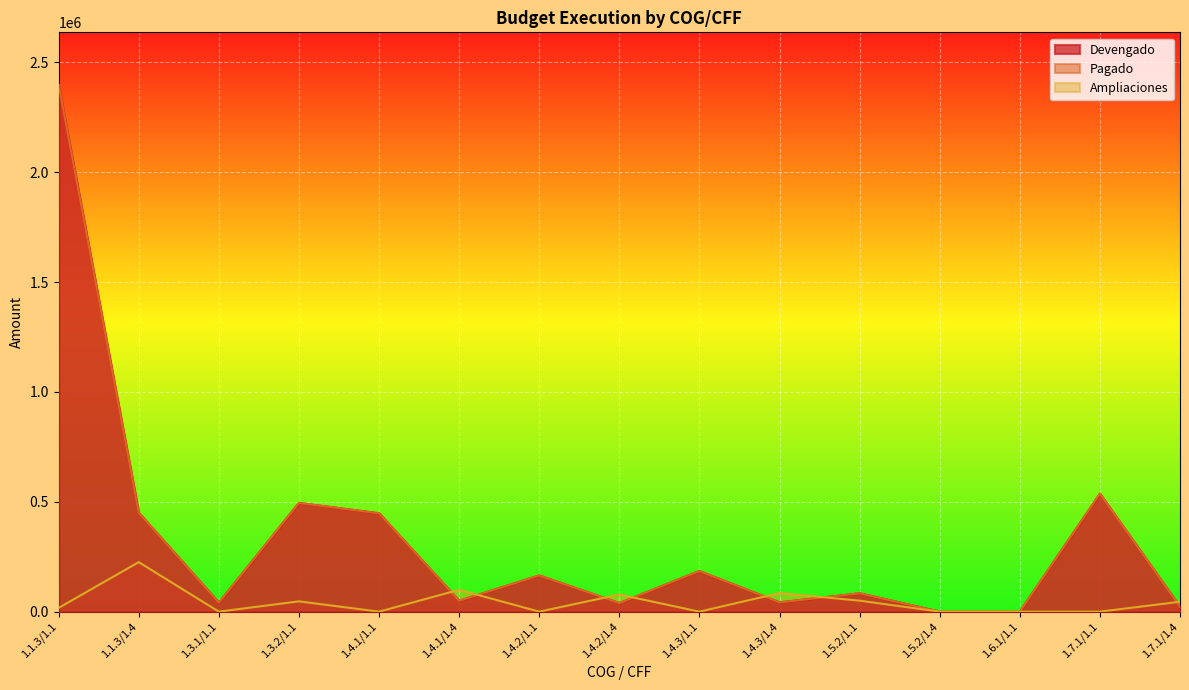

Where is Devengado nearest to the value 1198343?

1.7.1/1.1